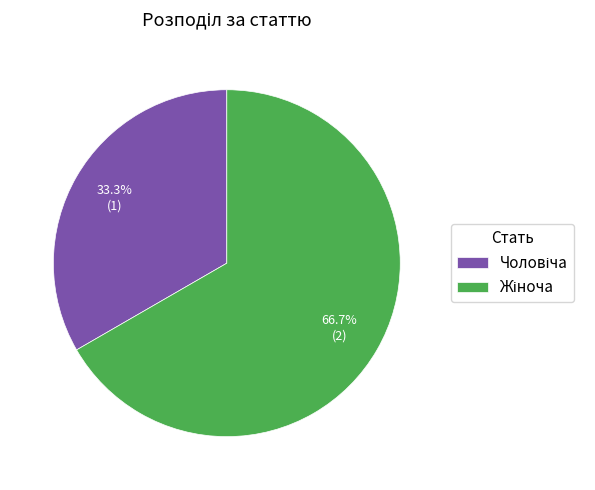

Does any single category account for the majority?

Yes